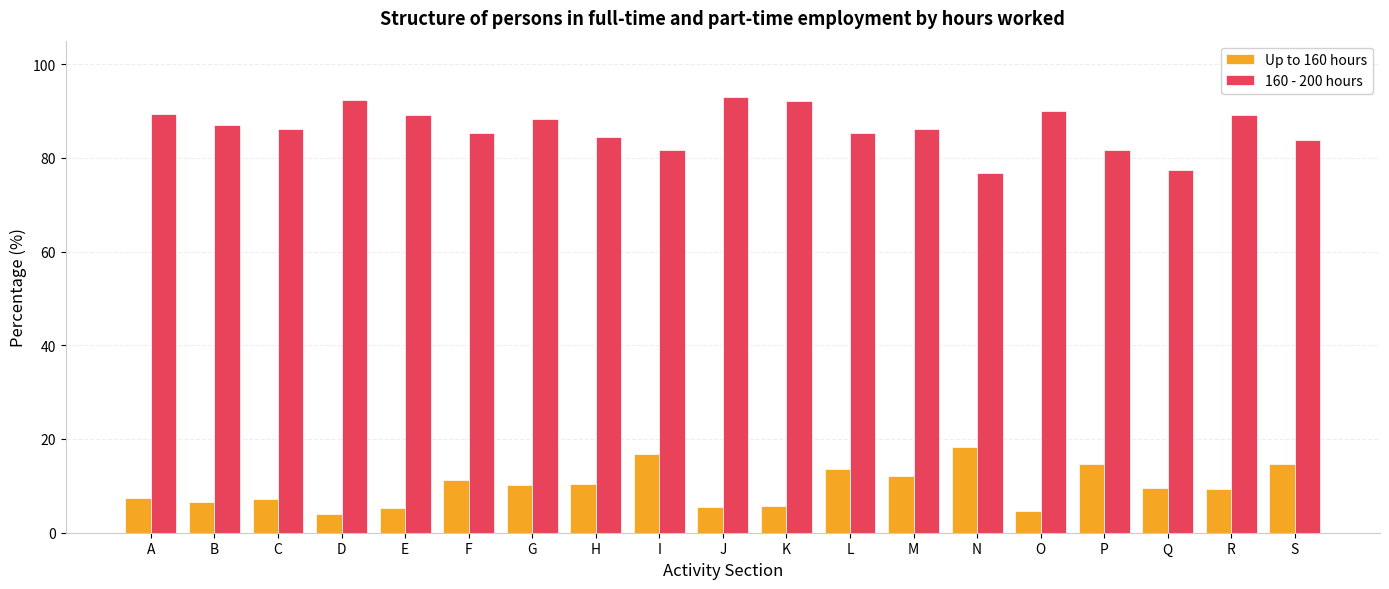

What is the greatest value displayed?

92.9